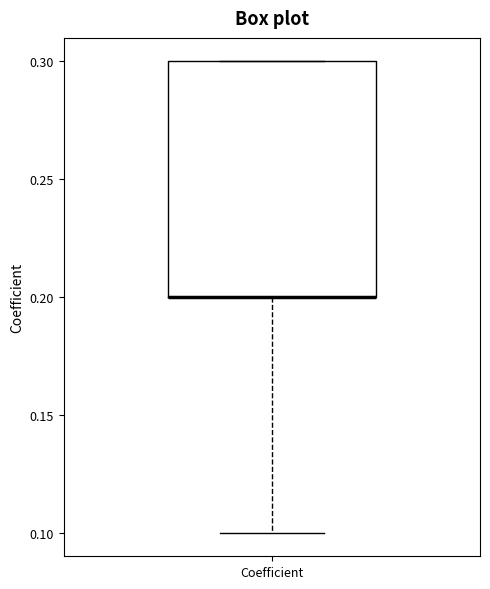

Read this box plot against the y-axis: the position of the median line, the range covered by the box, and the ends of both whiskers. The values are not printed on the chart, so give them approximately, as read against the axis.

median 0.2 (drawn on the box's lower edge), box 0.2 to 0.3, whiskers 0.1 to 0.3